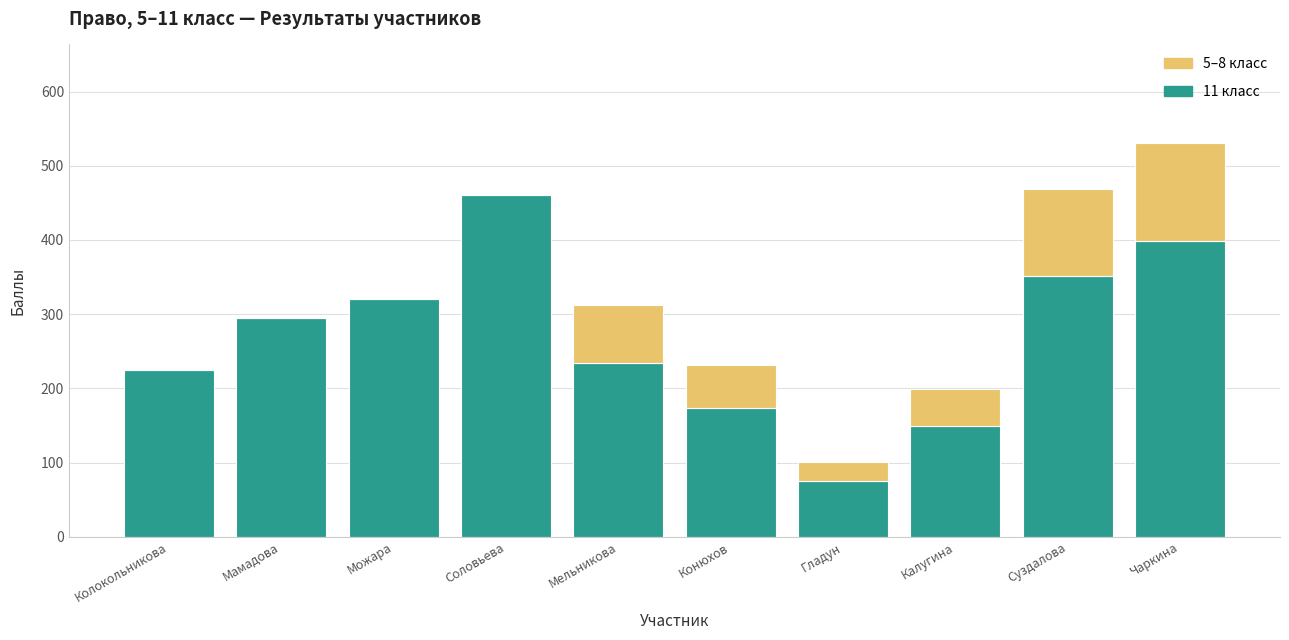

True or false: 11 класс has a value of 225 at Колокольникова.

True